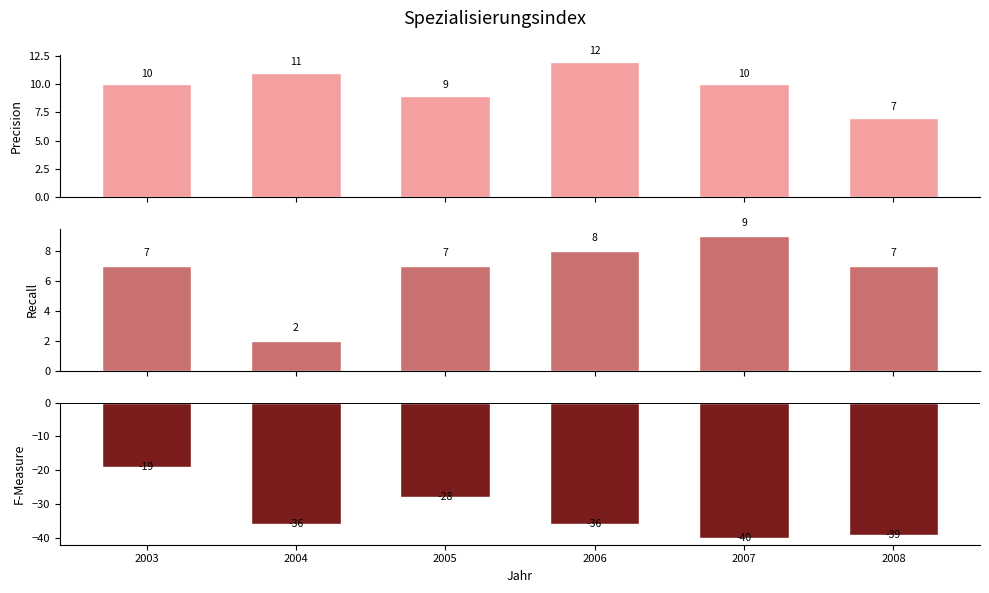

Between 2003 and 2005, which is larger?

2003